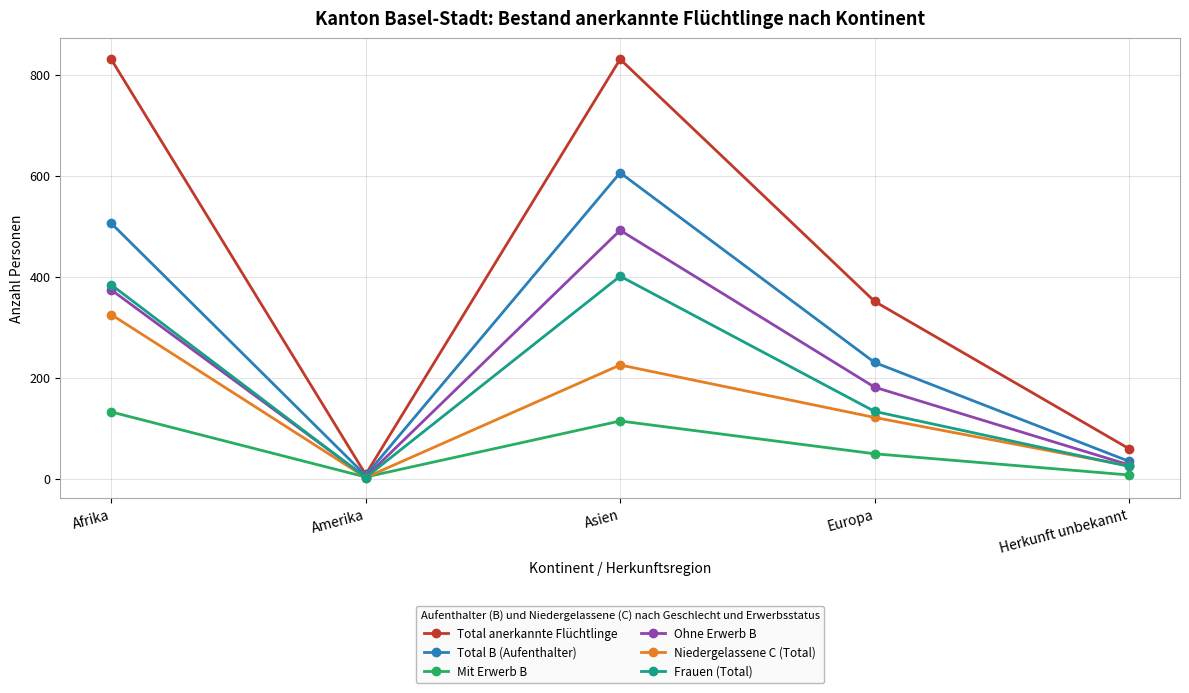

What is the approximate value of Frauen (Total) at Europa, to the nearest 5?

135